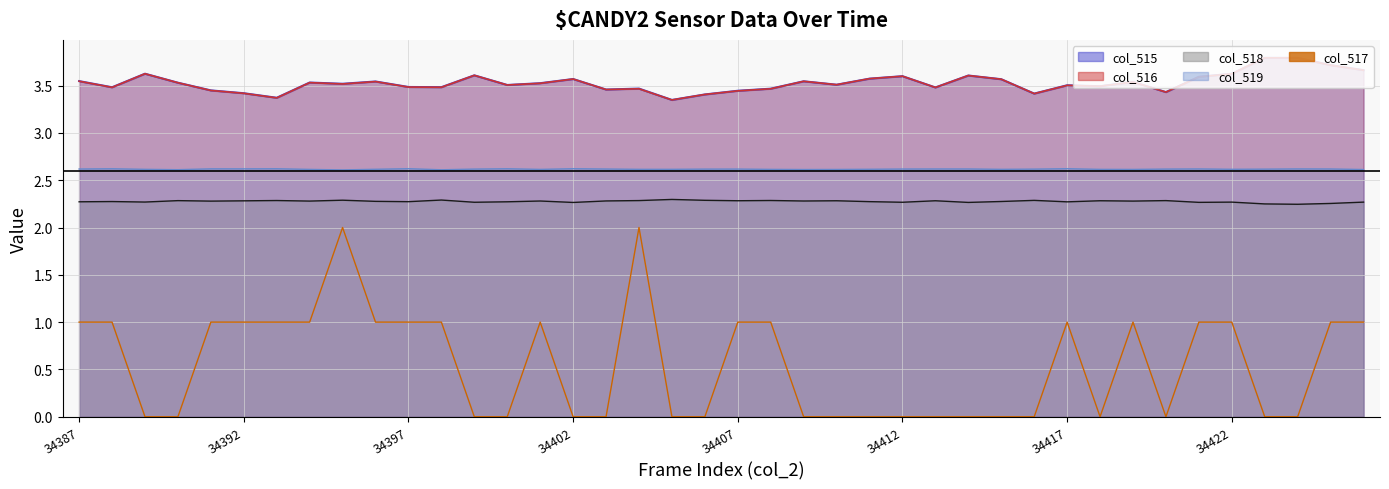

Which category has the highest value in the col_518 (line) series?

18